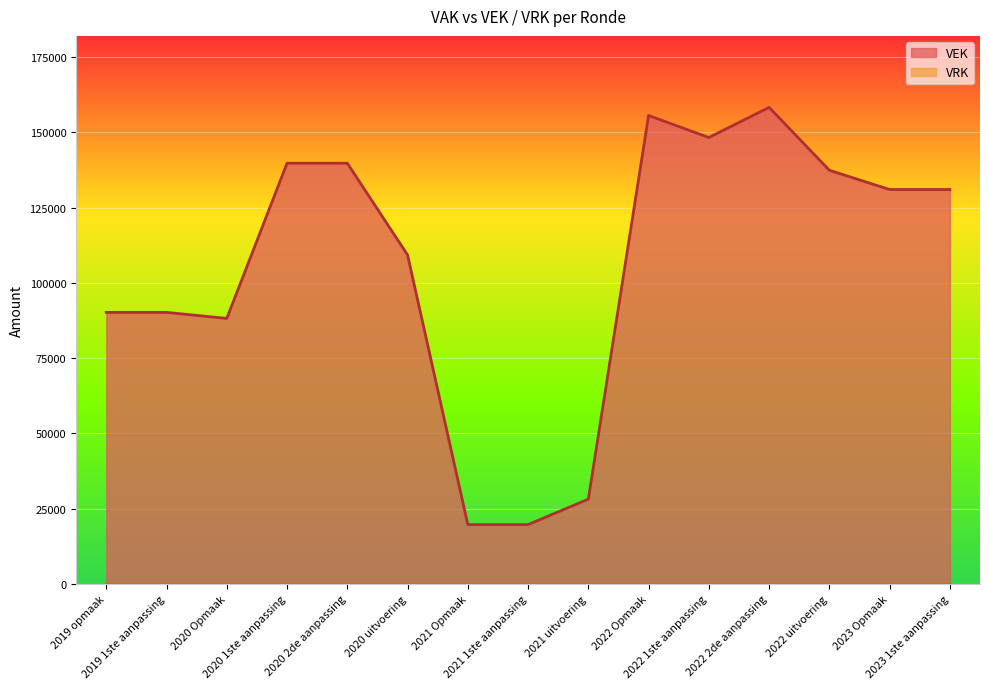

How many values are below 130992?

7